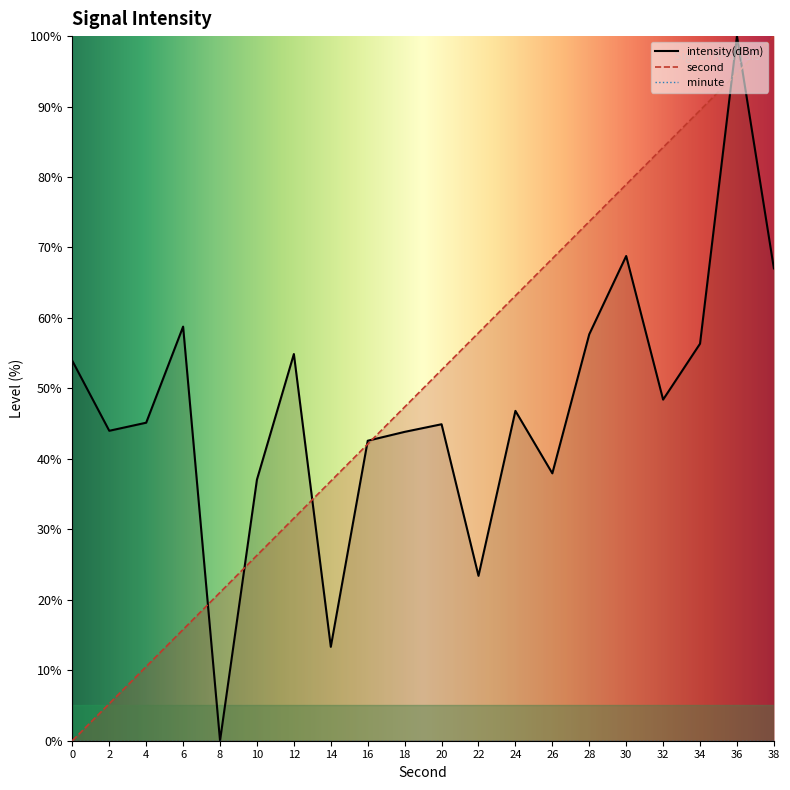

Reading left to right, what are all the values shown in this chart?

intensity(dBm): 0=53.9	2=44.0	4=45.1	6=58.8	8=0.0	10=37.1	12=54.9	14=13.3	16=42.6	18=43.8	20=44.9	22=23.4	24=46.8	26=37.9	28=57.7	30=68.8	32=48.4	34=56.3	36=100.0	38=67.0
second: 0=0.0	2=5.3	4=10.5	6=15.8	8=21.1	10=26.3	12=31.6	14=36.8	16=42.1	18=47.4	20=52.6	22=57.9	24=63.2	26=68.4	28=73.7	30=78.9	32=84.2	34=89.5	36=94.7	38=100.0